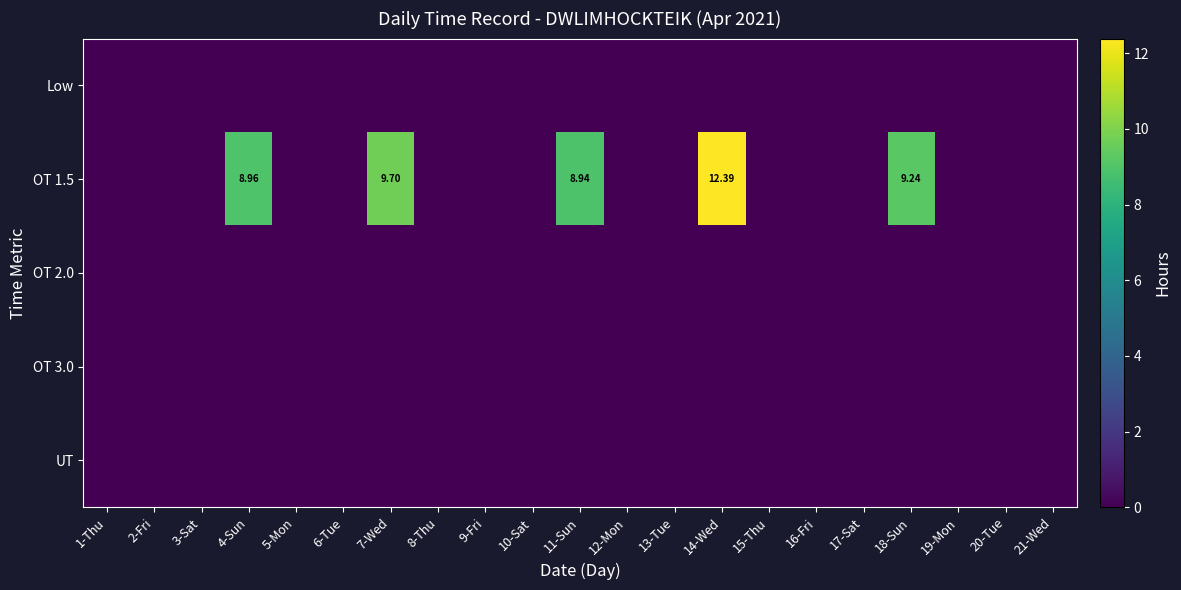

List the series in order of their peak value, lowest first.

Low, OT 2.0, OT 3.0, UT, OT 1.5